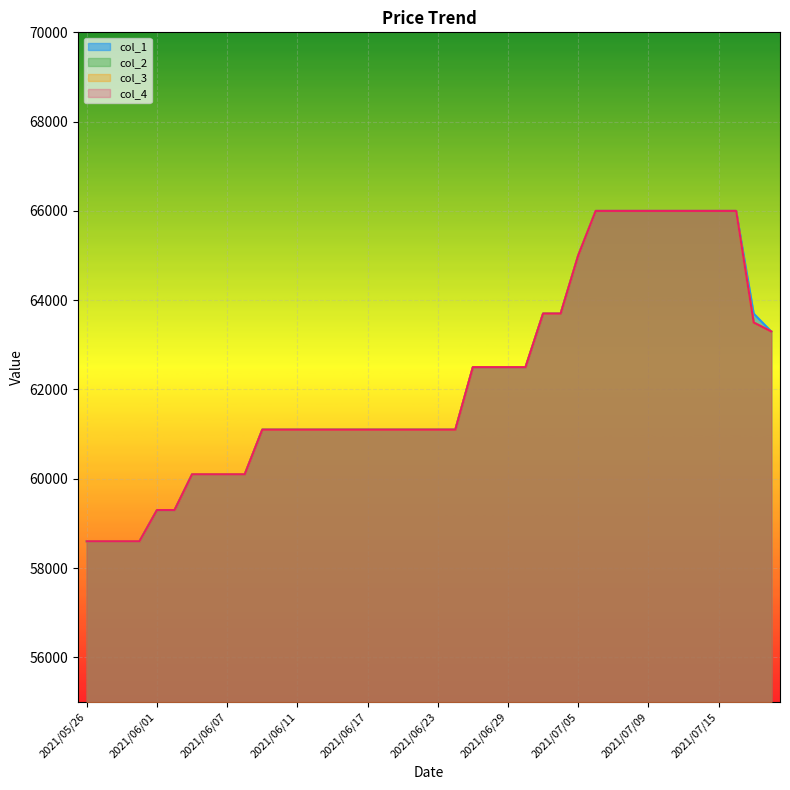

True or false: col_3 has a value of 65000 at 2021/07/05.

True